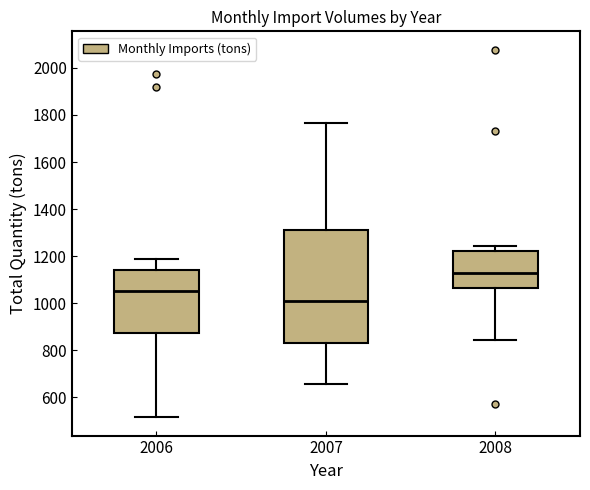

Where is the lower edge of the box at x = 2008 on the y-axis? The values are not printed on the chart, so give them approximately, as read against the axis.

1060